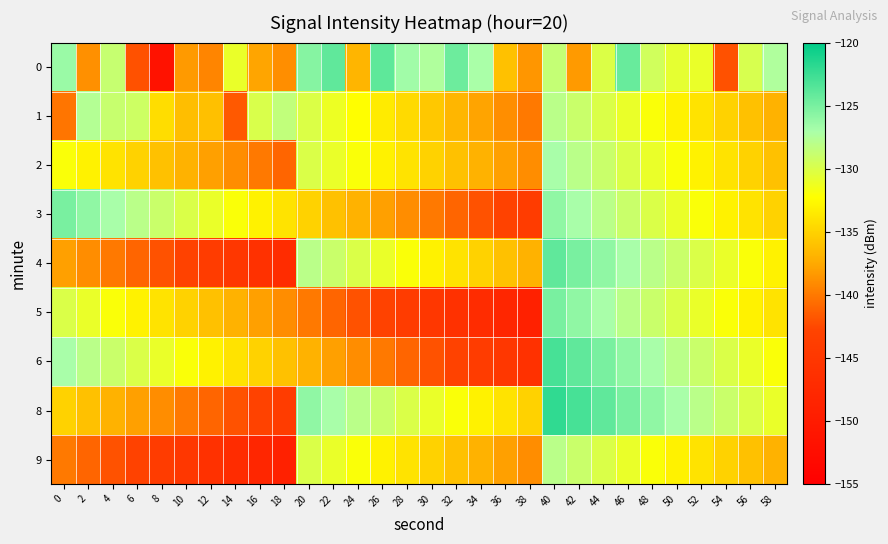

What is the total value across all series at 26?

-1204.3